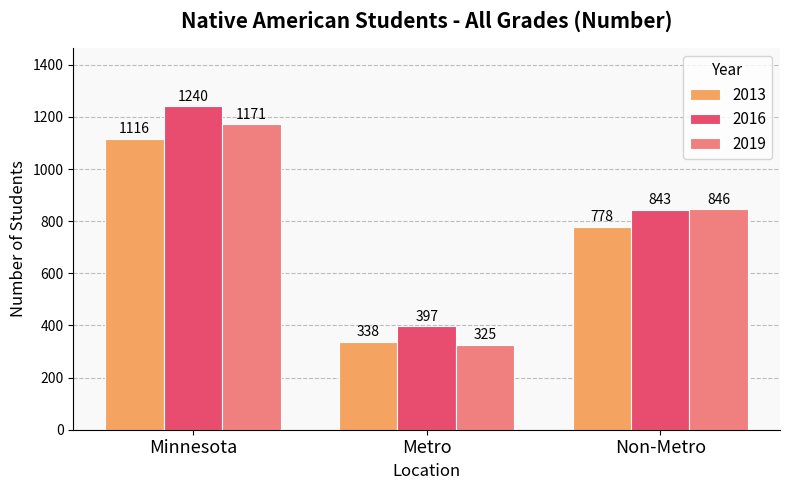

What are all the series names shown in the legend?

2013, 2016, 2019